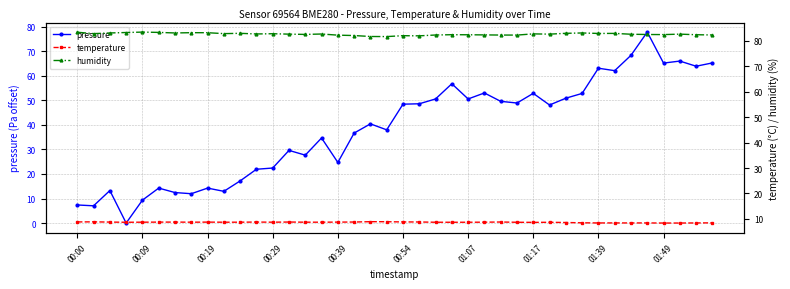

The pressure series shows 63.1 at 01:39. True or false?

True